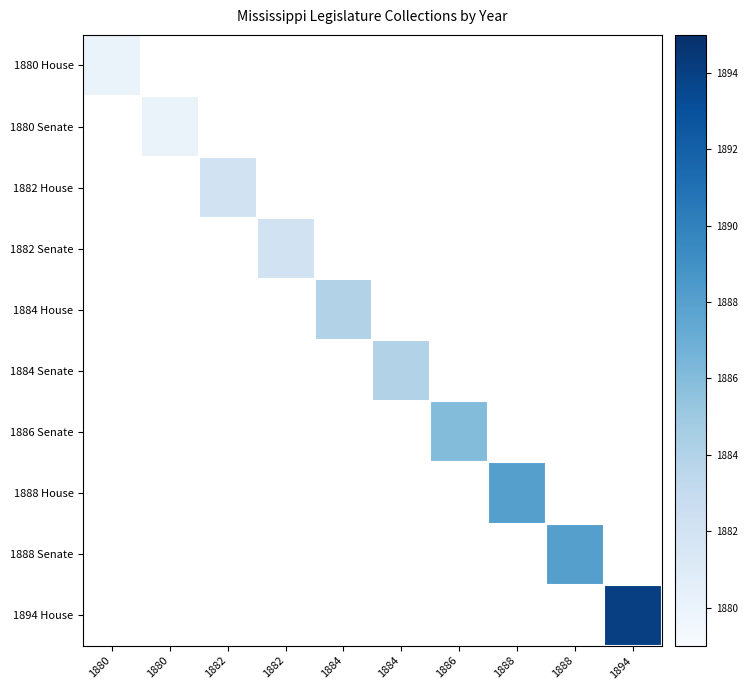

Which category has the highest value in the 1882 House series?

1880